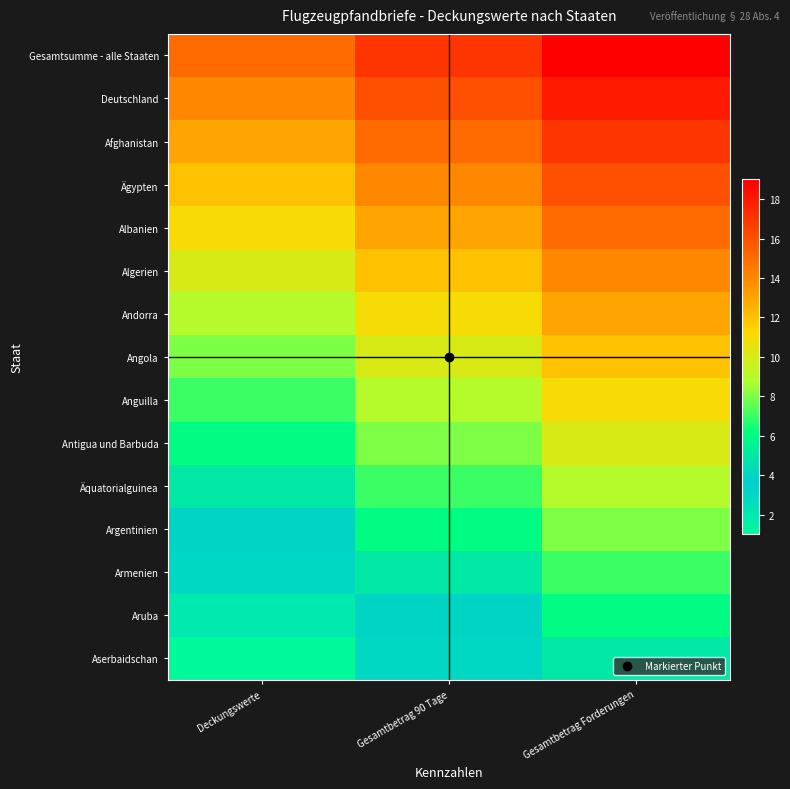

Which has a higher value, Deckungswerte or Gesamtbetrag 90 Tage?

Gesamtbetrag 90 Tage